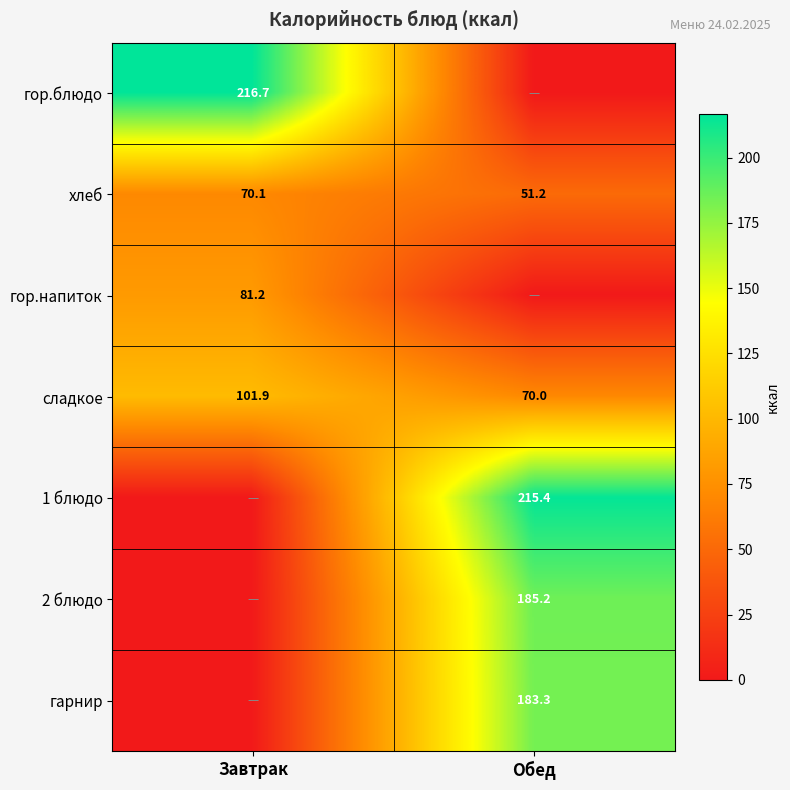

List the labels in order of сладкое value, smallest first.

Обед, Завтрак